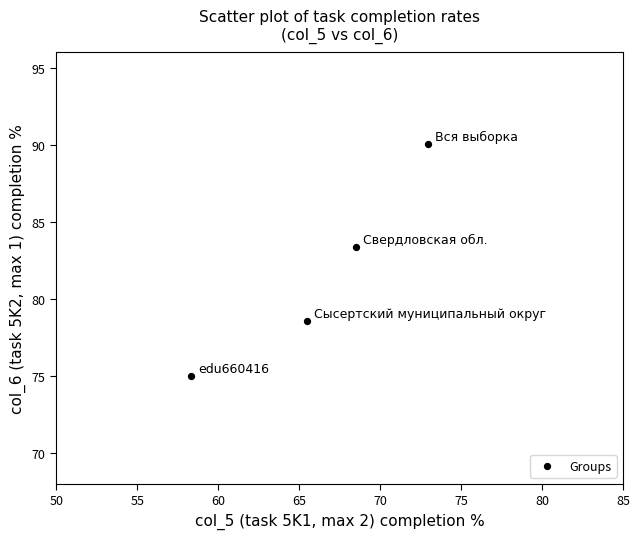

What Y value in the scatter plot is closest to 82?

83.4